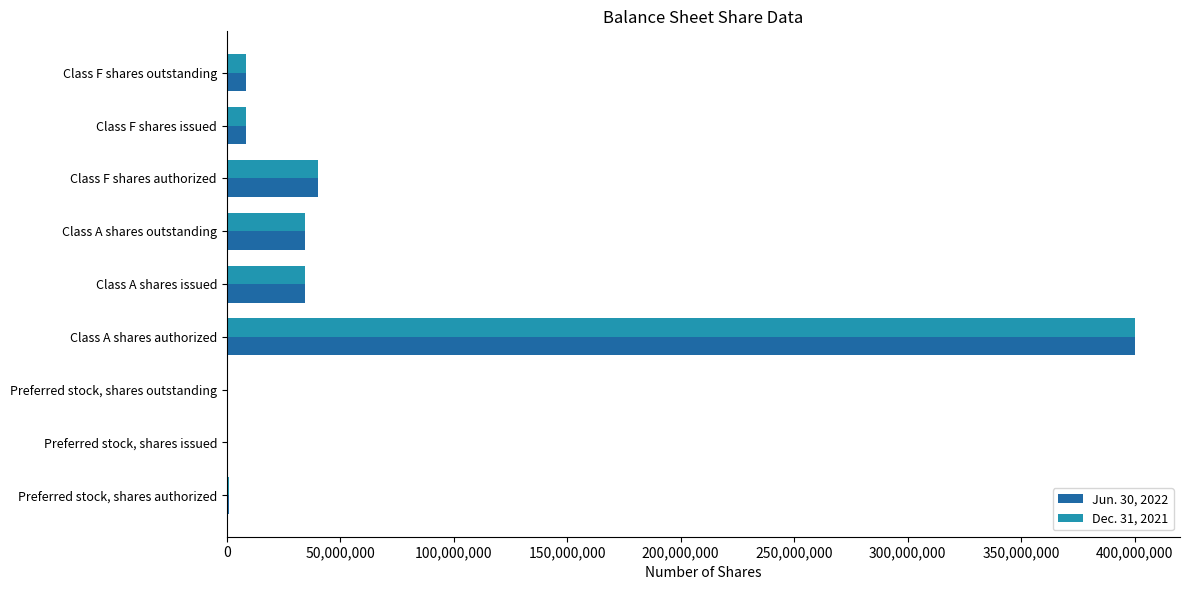

The value of Dec. 31, 2021 at Class A shares authorized is 712785243. True or false?

False